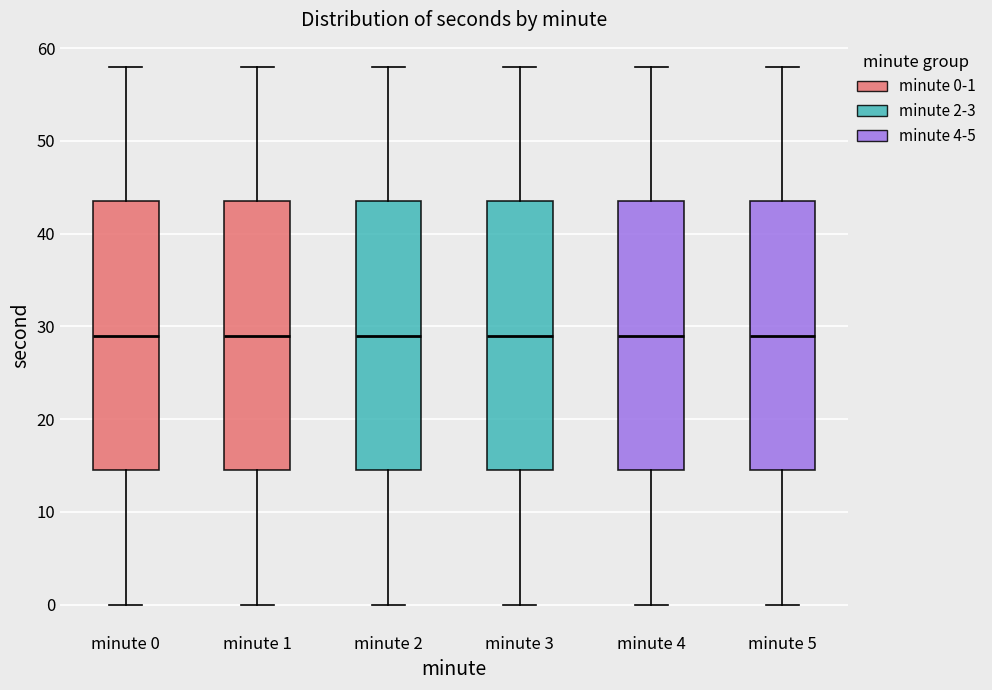

Reading left to right, transcribe this box plot: for each box, give where its median line is, the range the box spans, and where its two whiskers end, as read against the y-axis. The values are not printed on the chart, so give them approximately, as read against the axis.

minute 0: median 29, box 15 to 44, whiskers 0 to 58
minute 1: median 29, box 15 to 44, whiskers 0 to 58
minute 2: median 29, box 15 to 44, whiskers 0 to 58
minute 3: median 29, box 15 to 44, whiskers 0 to 58
minute 4: median 29, box 15 to 44, whiskers 0 to 58
minute 5: median 29, box 15 to 44, whiskers 0 to 58